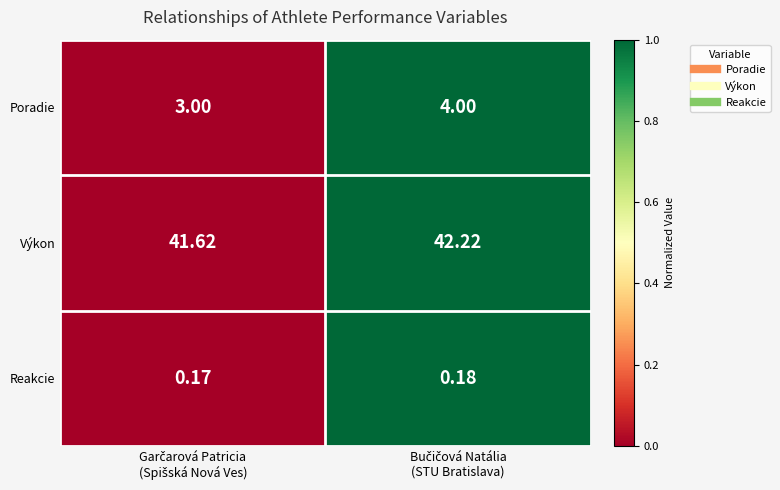

Which series has the widest spread of values?

Poradie